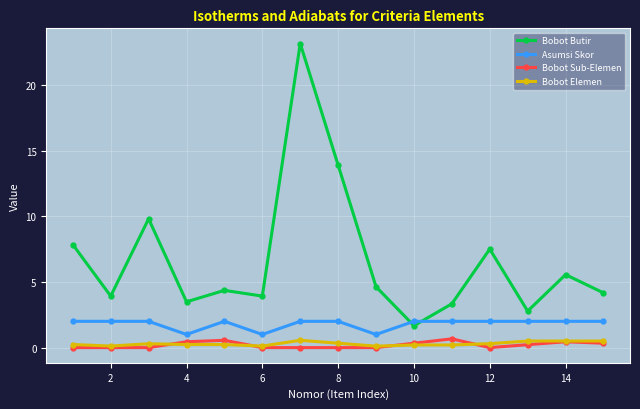

How many Bobot Elemen values are between 0 and 1?

15